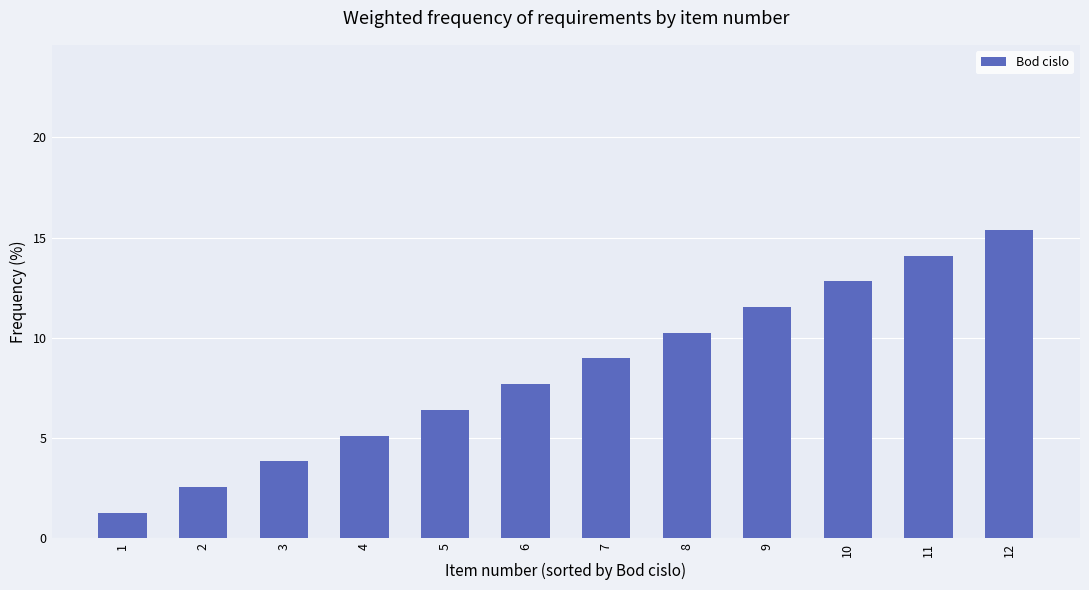

At which category does the chart reach its peak across all series?

12